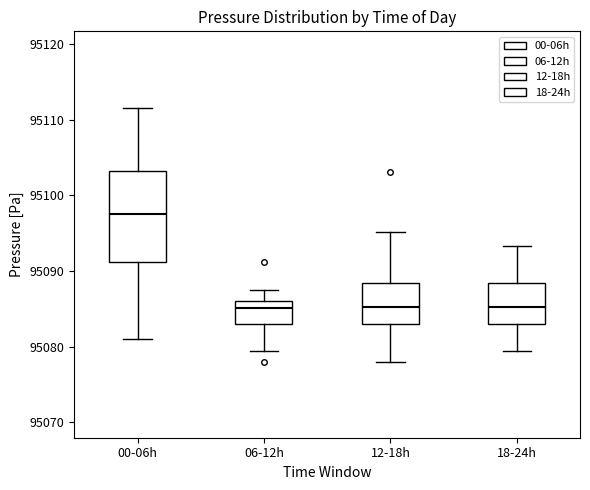

Reading left to right, transcribe this box plot: for each box, give where its median line is, the range the box spans, and where its two whiskers end, as read against the y-axis. The values are not printed on the chart, so give them approximately, as read against the axis.

00-06h: median 95098, box 95091 to 95103, whiskers 95081 to 95112
06-12h: median 95085, box 95083 to 95086, whiskers 95079 to 95088
12-18h: median 95085, box 95083 to 95088, whiskers 95078 to 95095
18-24h: median 95085, box 95083 to 95088, whiskers 95079 to 95093